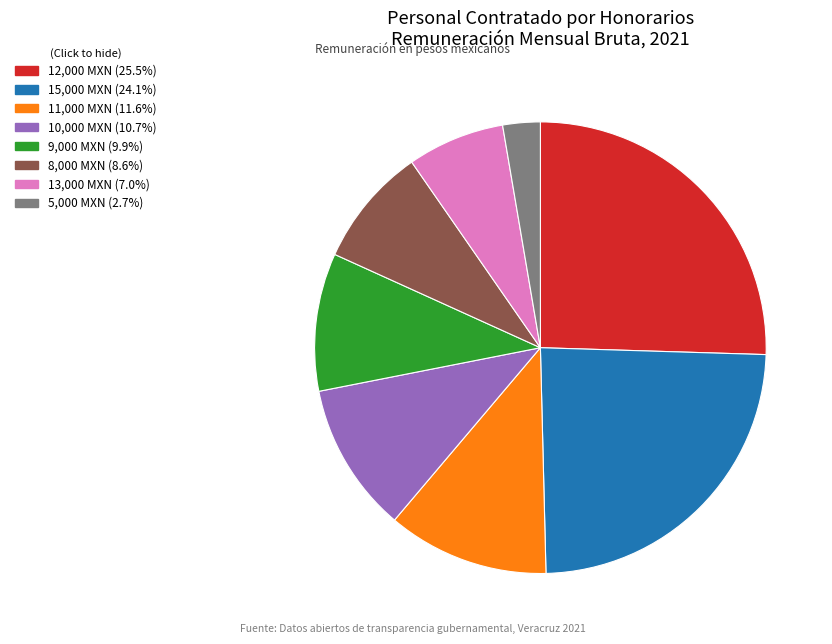

Is there a majority slice in this chart?

No